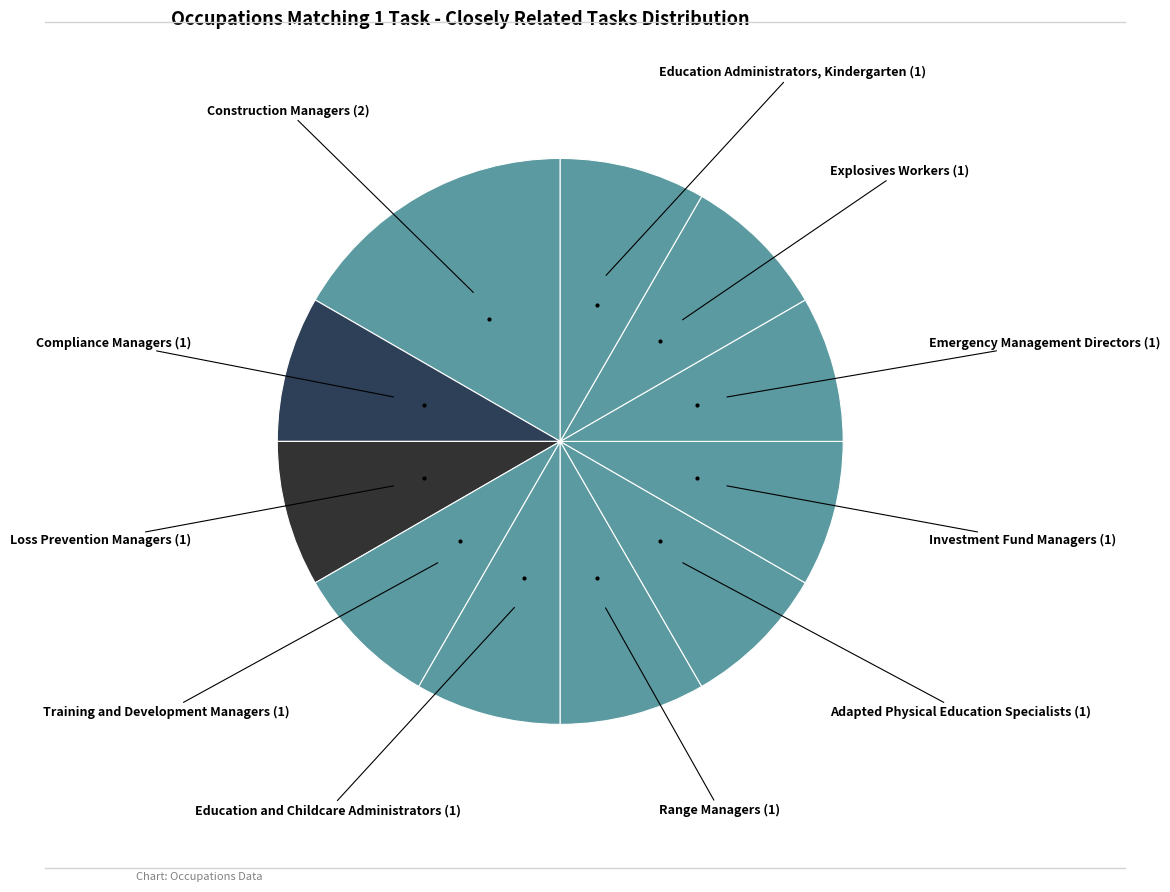

How many segments does this pie chart have?

11